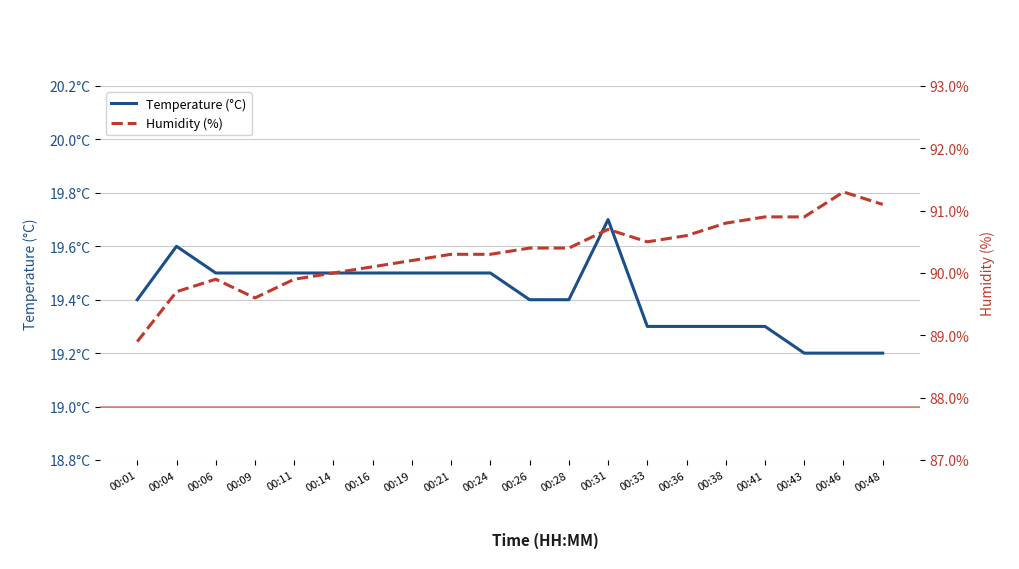

What is the highest value of the Temperature (°C) series?

19.7